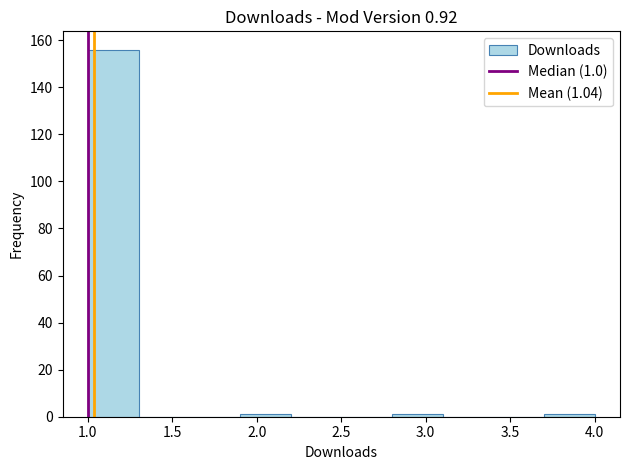

Which range on the x-axis has the tallest bar?

1.0 to 1.3